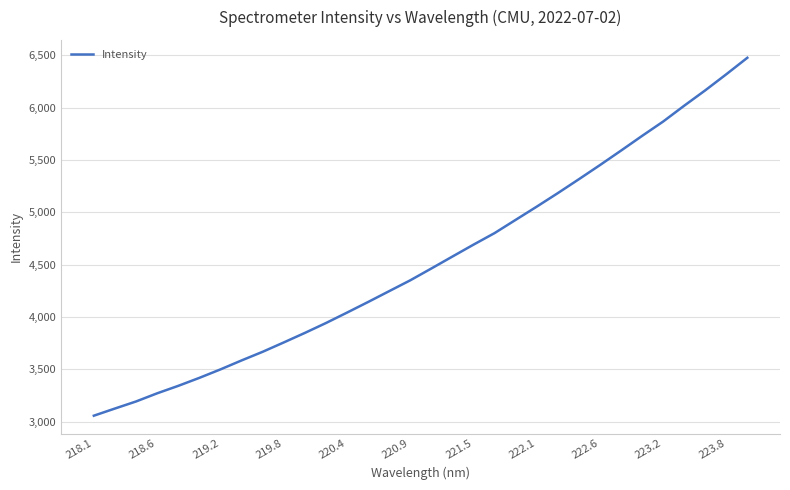

How many distinct data groups are displayed?

1